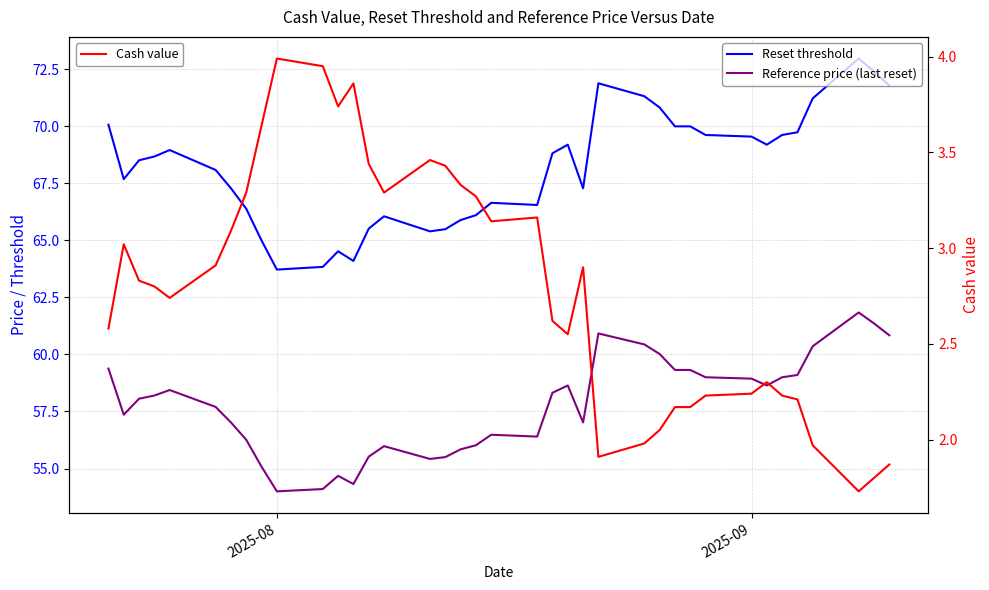

The value of Reference price (last reset) at 37 is 22.1. True or false?

False